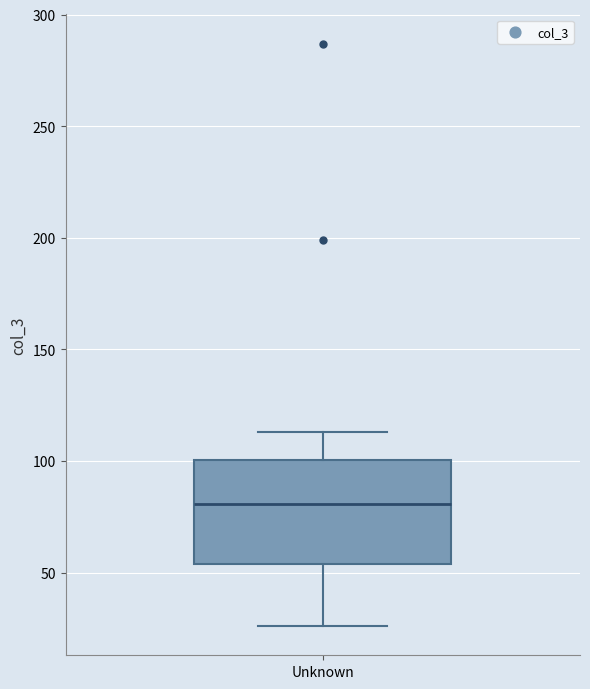

Where does the lower whisker of the box for Unknown end on the y-axis? The values are not printed on the chart, so give them approximately, as read against the axis.

25